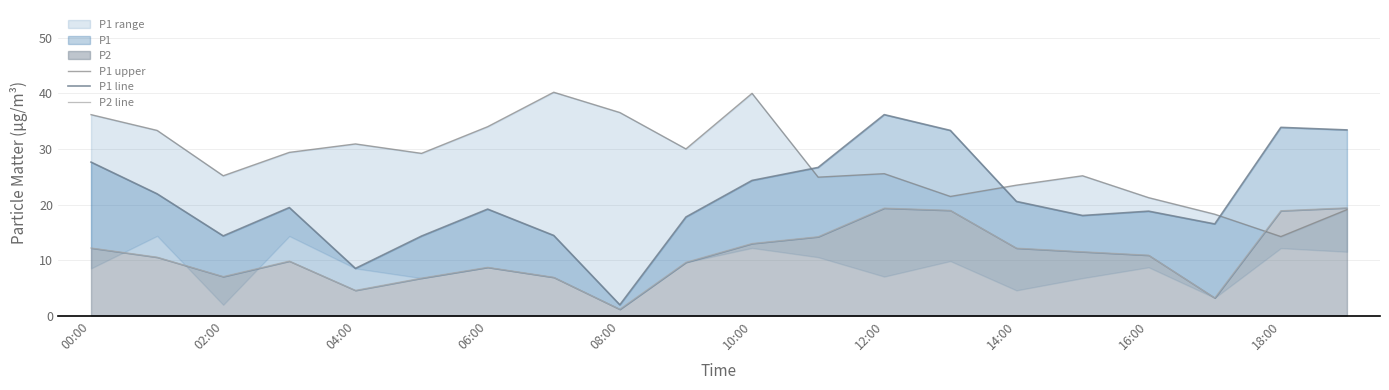

True or false: P1 line and P2 line cross at least once.

False